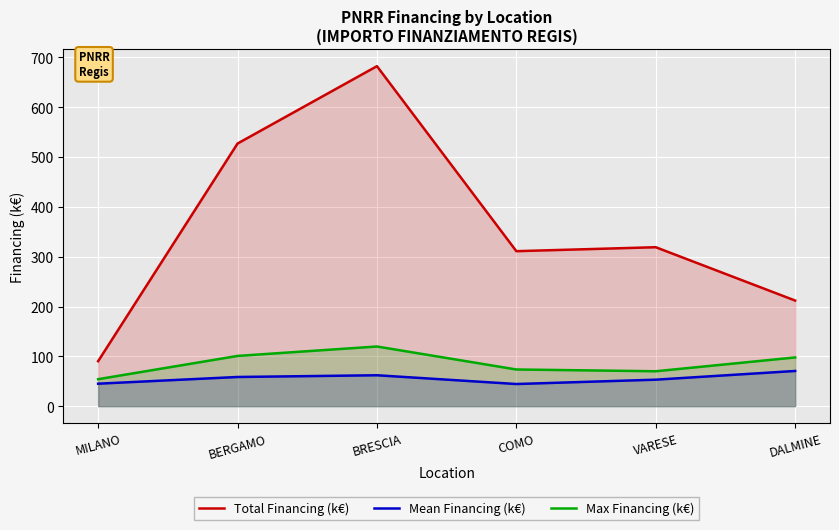

The Mean Financing (k€) series shows 45.1 at MILANO. True or false?

True